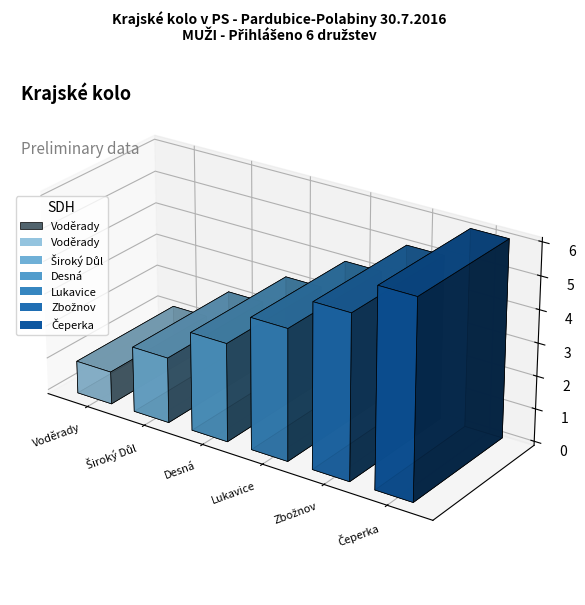

Rank the categories by value from highest to lowest.

Čeperka, Zbožnov, Lukavice, Desná, Široký Důl, Voděrady